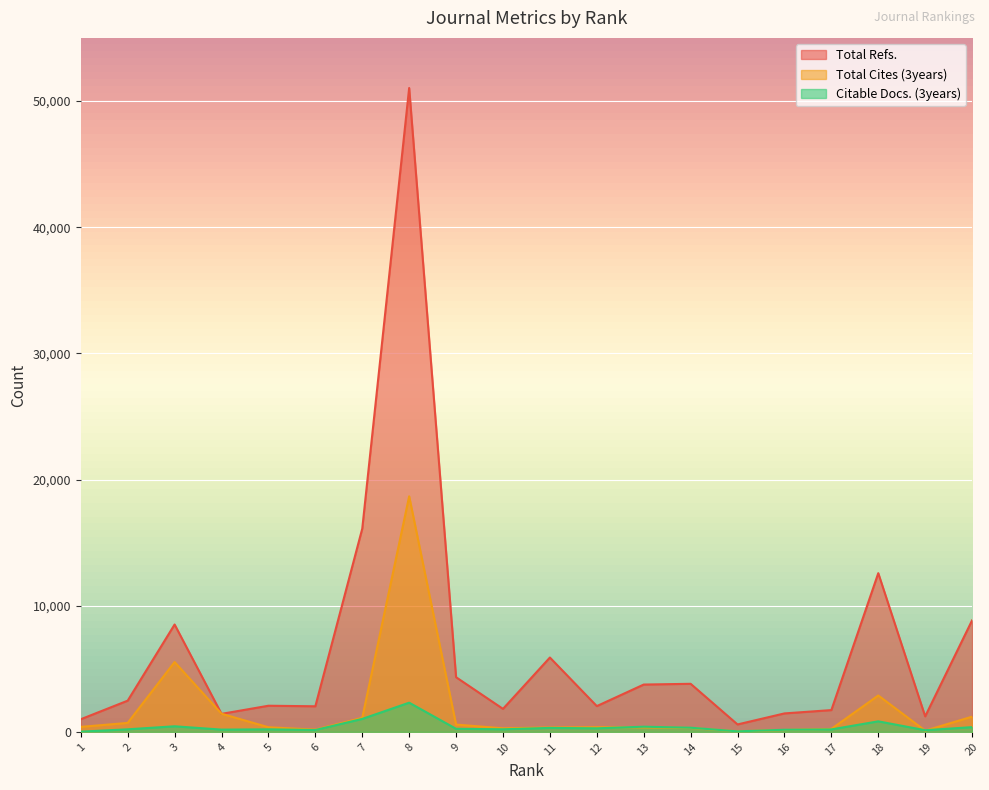

How many interior local peaks does the Total Cites (3years) series have?

4